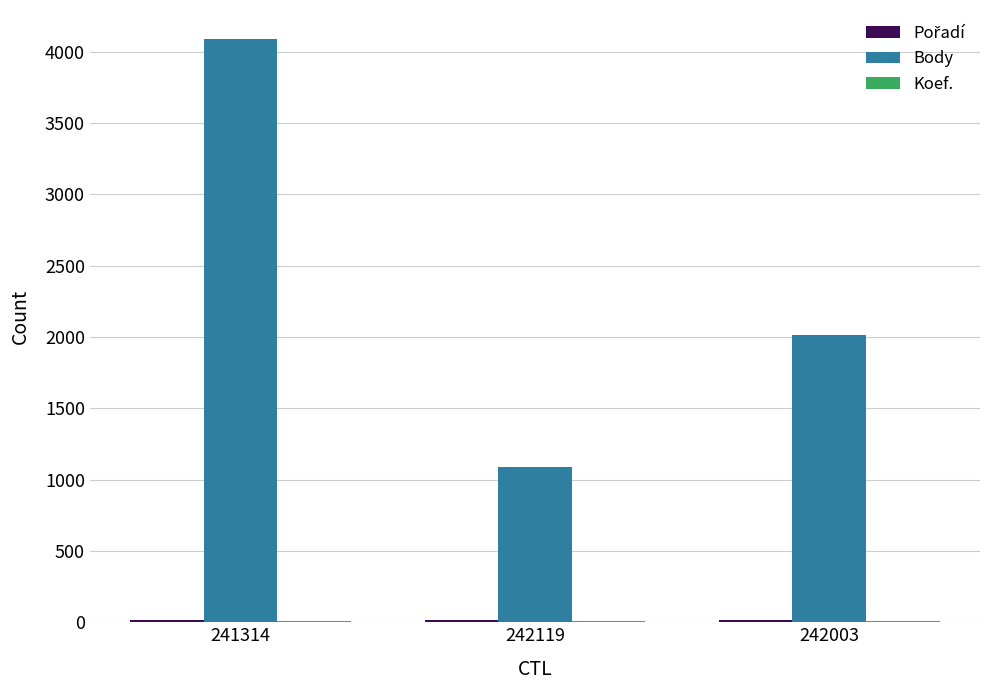

Which series has the largest total across all categories?

Body